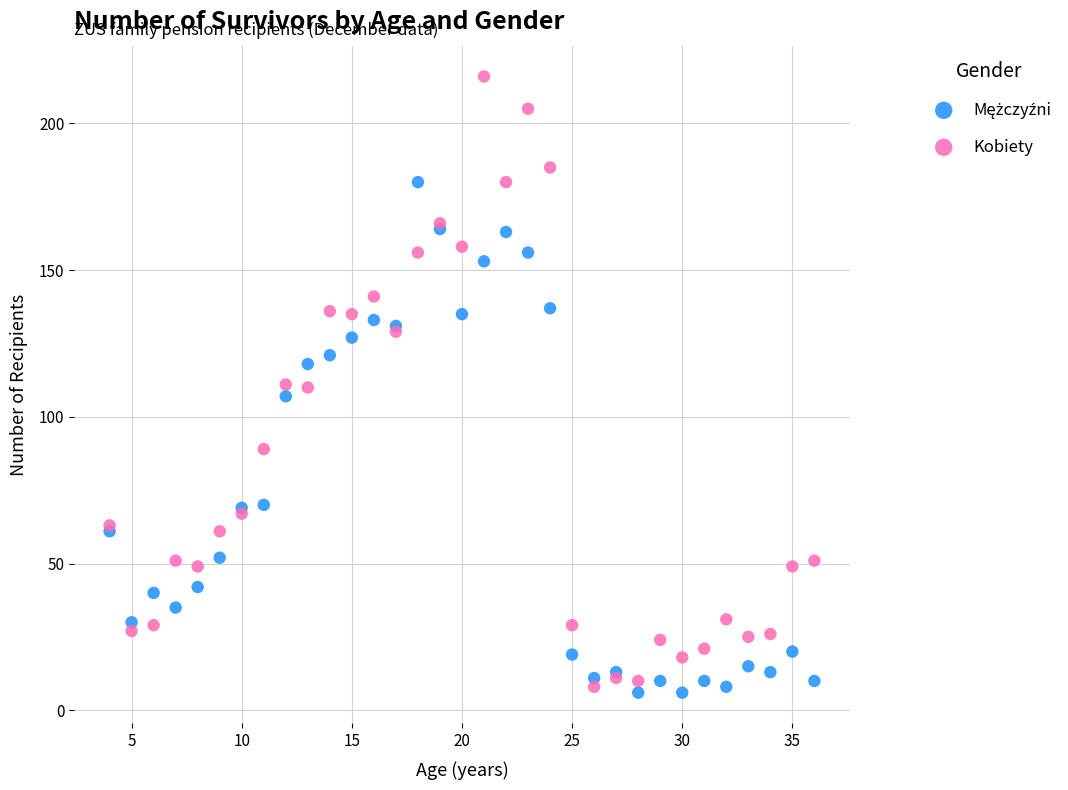

Which series contains the highest Y value?

Kobiety